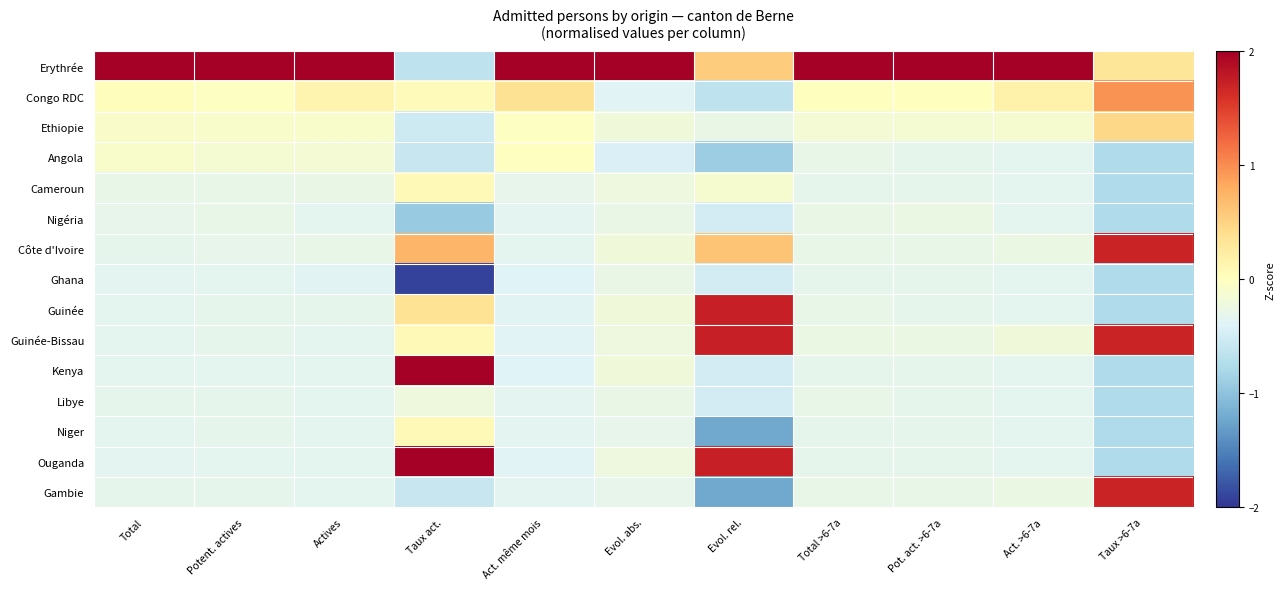

Reading left to right, extract all data points from this chart.

Erythrée: Total=2.0	Potent. actives=2.0	Actives=2.0	Taux act.=-0.6	Act. même mois=2.0	Evol. abs.=2.0	Evol. rel.=0.6	Total >6-7a=2.0	Pot. act. >6-7a=2.0	Act. >6-7a=2.0	Taux >6-7a=0.3
Congo RDC: Total=0.0	Potent. actives=-0.0	Actives=0.1	Taux act.=0.0	Act. même mois=0.4	Evol. abs.=-0.4	Evol. rel.=-0.6	Total >6-7a=0.0	Pot. act. >6-7a=0.0	Act. >6-7a=0.2	Taux >6-7a=1.0
Ethiopie: Total=-0.1	Potent. actives=-0.1	Actives=-0.1	Taux act.=-0.5	Act. même mois=-0.0	Evol. abs.=-0.2	Evol. rel.=-0.3	Total >6-7a=-0.1	Pot. act. >6-7a=-0.1	Act. >6-7a=-0.1	Taux >6-7a=0.5
Angola: Total=-0.1	Potent. actives=-0.1	Actives=-0.1	Taux act.=-0.6	Act. même mois=-0.0	Evol. abs.=-0.4	Evol. rel.=-0.9	Total >6-7a=-0.3	Pot. act. >6-7a=-0.3	Act. >6-7a=-0.3	Taux >6-7a=-0.8
Cameroun: Total=-0.3	Potent. actives=-0.3	Actives=-0.3	Taux act.=0.1	Act. même mois=-0.3	Evol. abs.=-0.2	Evol. rel.=-0.1	Total >6-7a=-0.3	Pot. act. >6-7a=-0.3	Act. >6-7a=-0.3	Taux >6-7a=-0.8
Nigéria: Total=-0.3	Potent. actives=-0.3	Actives=-0.3	Taux act.=-0.9	Act. même mois=-0.4	Evol. abs.=-0.3	Evol. rel.=-0.5	Total >6-7a=-0.3	Pot. act. >6-7a=-0.3	Act. >6-7a=-0.3	Taux >6-7a=-0.8
Côte d'Ivoire: Total=-0.3	Potent. actives=-0.3	Actives=-0.3	Taux act.=0.7	Act. même mois=-0.3	Evol. abs.=-0.2	Evol. rel.=0.6	Total >6-7a=-0.3	Pot. act. >6-7a=-0.3	Act. >6-7a=-0.3	Taux >6-7a=1.7
Ghana: Total=-0.3	Potent. actives=-0.3	Actives=-0.4	Taux act.=-1.9	Act. même mois=-0.4	Evol. abs.=-0.3	Evol. rel.=-0.5	Total >6-7a=-0.3	Pot. act. >6-7a=-0.3	Act. >6-7a=-0.3	Taux >6-7a=-0.8
Guinée: Total=-0.3	Potent. actives=-0.3	Actives=-0.3	Taux act.=0.3	Act. même mois=-0.4	Evol. abs.=-0.2	Evol. rel.=1.7	Total >6-7a=-0.3	Pot. act. >6-7a=-0.3	Act. >6-7a=-0.3	Taux >6-7a=-0.8
Guinée-Bissau: Total=-0.3	Potent. actives=-0.3	Actives=-0.3	Taux act.=0.1	Act. même mois=-0.4	Evol. abs.=-0.2	Evol. rel.=1.7	Total >6-7a=-0.3	Pot. act. >6-7a=-0.3	Act. >6-7a=-0.2	Taux >6-7a=1.7
Kenya: Total=-0.3	Potent. actives=-0.3	Actives=-0.3	Taux act.=2.0	Act. même mois=-0.4	Evol. abs.=-0.2	Evol. rel.=-0.5	Total >6-7a=-0.3	Pot. act. >6-7a=-0.3	Act. >6-7a=-0.3	Taux >6-7a=-0.8
Libye: Total=-0.3	Potent. actives=-0.3	Actives=-0.3	Taux act.=-0.2	Act. même mois=-0.4	Evol. abs.=-0.3	Evol. rel.=-0.5	Total >6-7a=-0.3	Pot. act. >6-7a=-0.3	Act. >6-7a=-0.3	Taux >6-7a=-0.8
Niger: Total=-0.3	Potent. actives=-0.3	Actives=-0.3	Taux act.=0.1	Act. même mois=-0.4	Evol. abs.=-0.3	Evol. rel.=-1.2	Total >6-7a=-0.3	Pot. act. >6-7a=-0.3	Act. >6-7a=-0.3	Taux >6-7a=-0.8
Ouganda: Total=-0.3	Potent. actives=-0.3	Actives=-0.3	Taux act.=2.0	Act. même mois=-0.4	Evol. abs.=-0.2	Evol. rel.=1.7	Total >6-7a=-0.3	Pot. act. >6-7a=-0.3	Act. >6-7a=-0.3	Taux >6-7a=-0.8
Gambie: Total=-0.3	Potent. actives=-0.3	Actives=-0.3	Taux act.=-0.6	Act. même mois=-0.4	Evol. abs.=-0.3	Evol. rel.=-1.2	Total >6-7a=-0.3	Pot. act. >6-7a=-0.3	Act. >6-7a=-0.3	Taux >6-7a=1.7